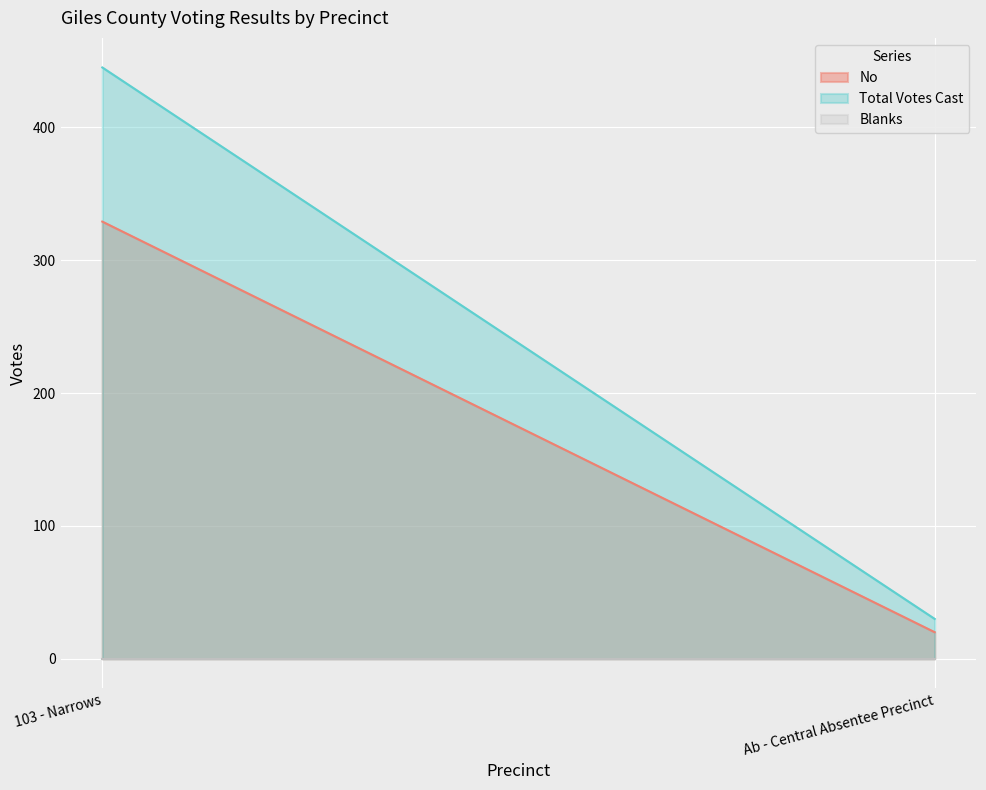

Is the value of Blanks at 103 - Narrows greater than the value of Total Votes Cast at 103 - Narrows?

No